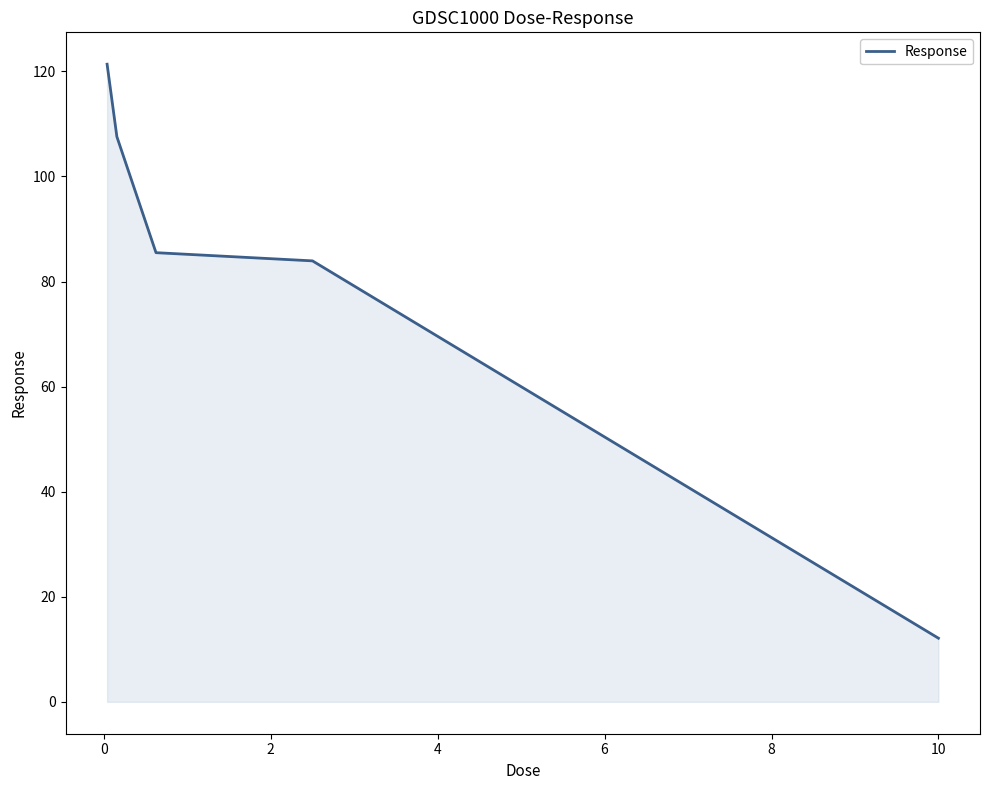

True or false: the data has more than 1 interior local peaks.

False